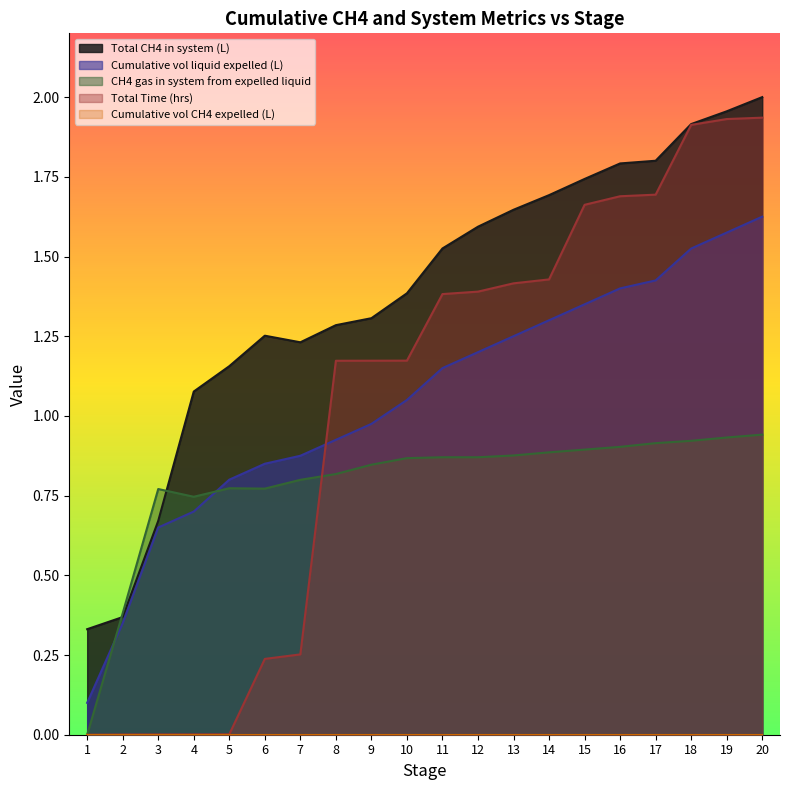

Is it true that Total Time (hrs) equals 1.2 at 9?

True